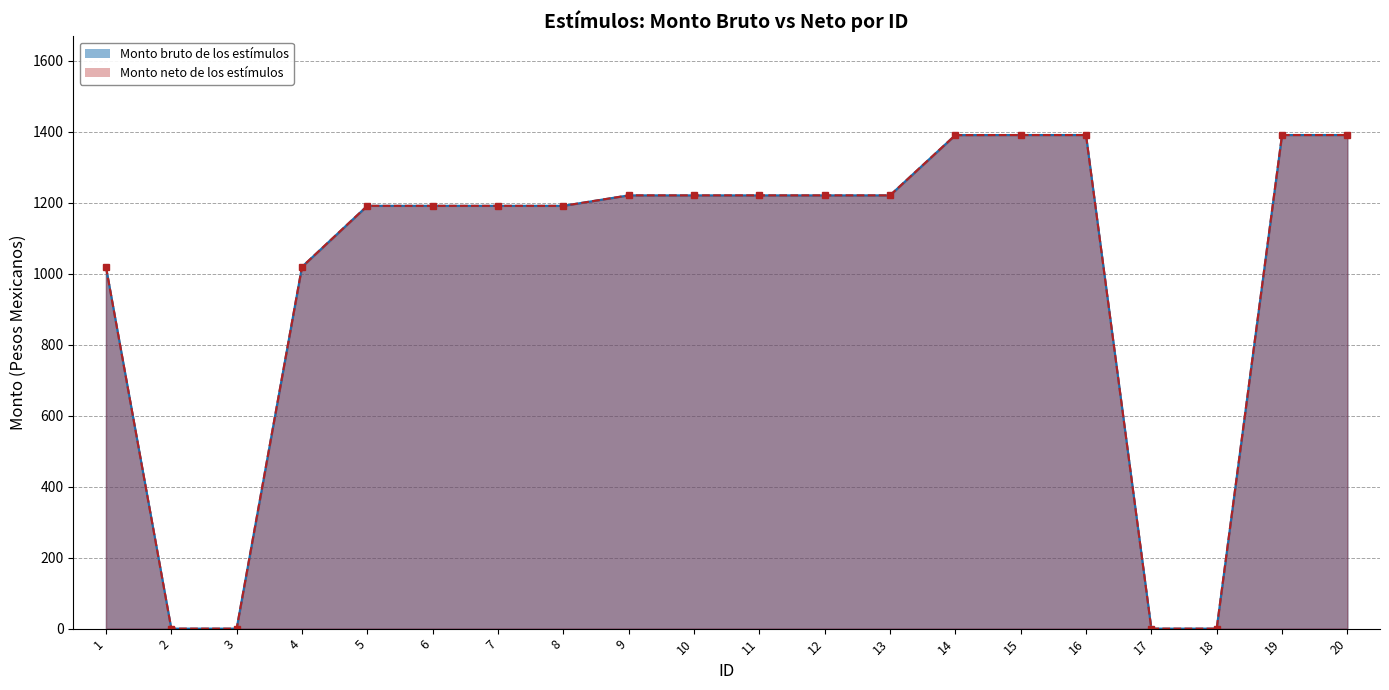

The Monto bruto de los estímulos series shows 0.0 at 18. True or false?

True